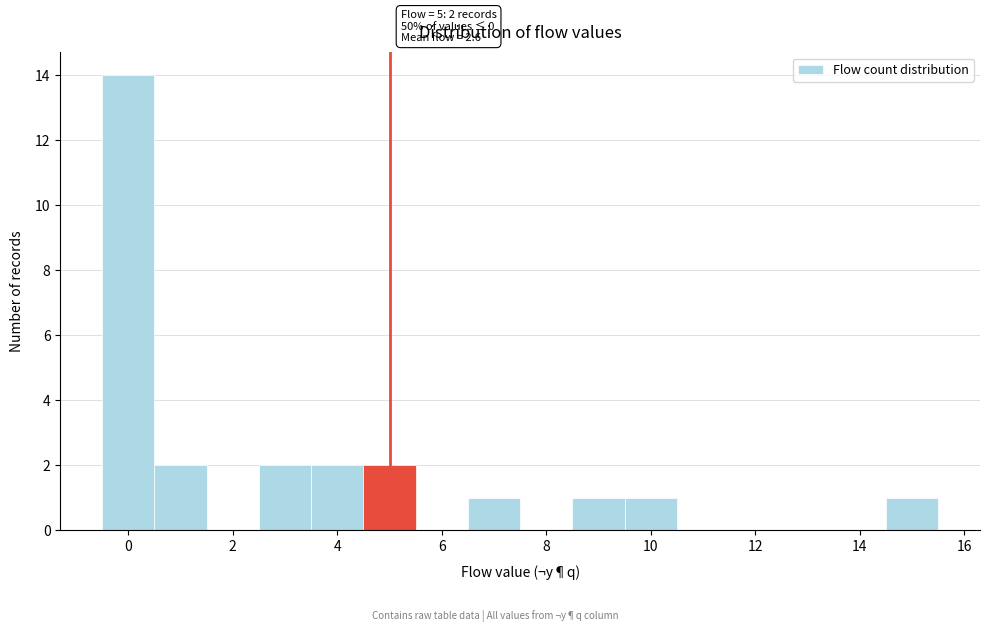

Which range on the x-axis has the tallest bar?

-0.5 to 0.5